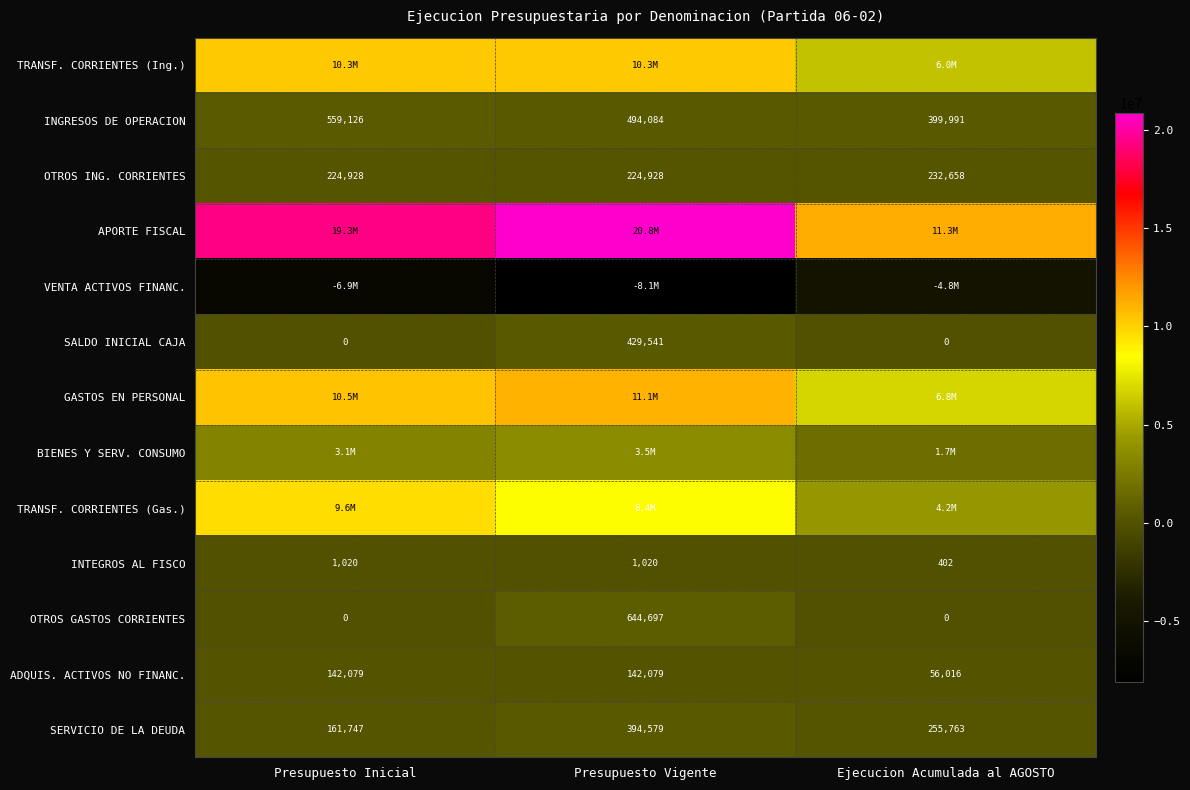

How many data points in INGRESOS DE OPERACION are above 494084?

1